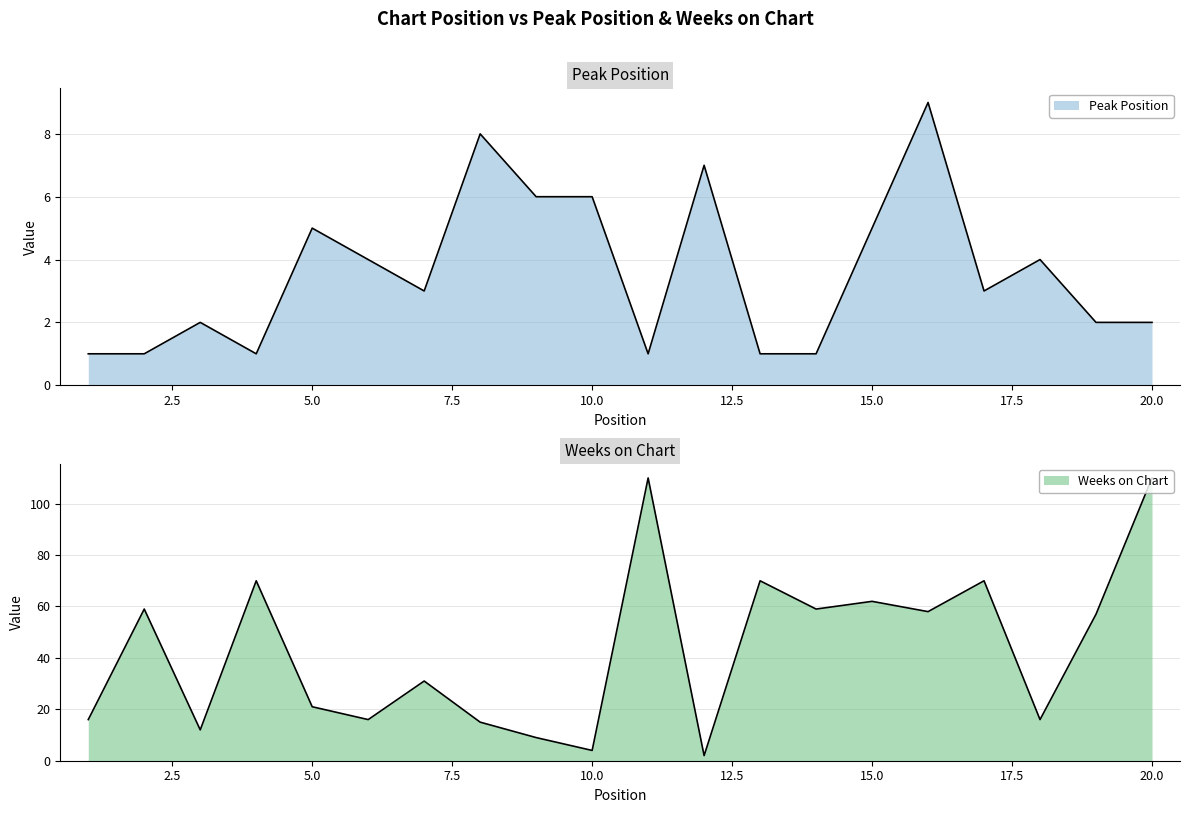

At which label is Weeks on Chart closest to 56?

19